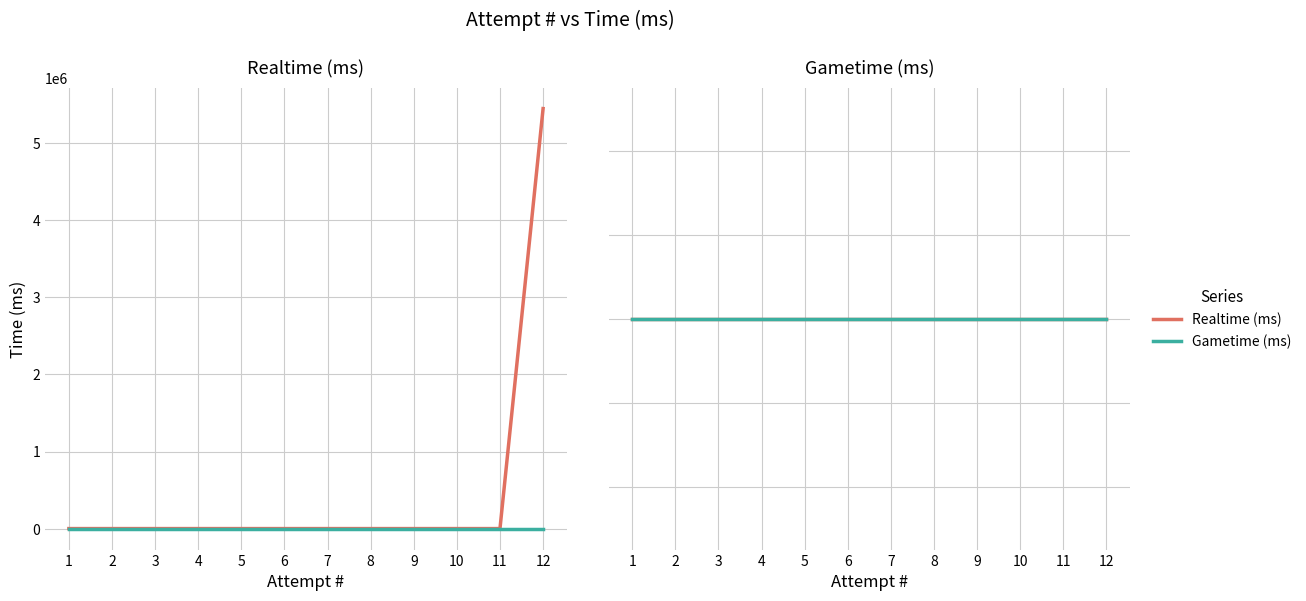

Reading left to right, transcribe all the data shown in this chart.

0	0	0	0	0	0	0	0	0	0	0	5450628